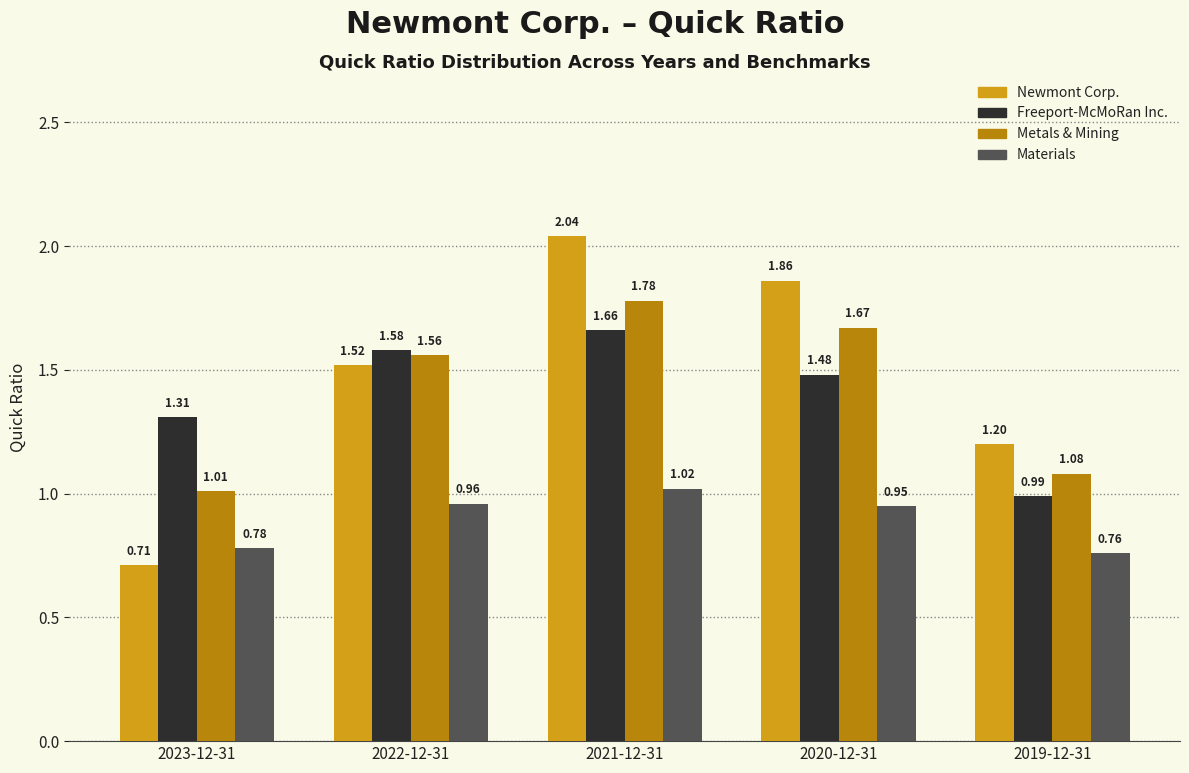

What is the spread (max minus min) of values at 2019-12-31?

0.4